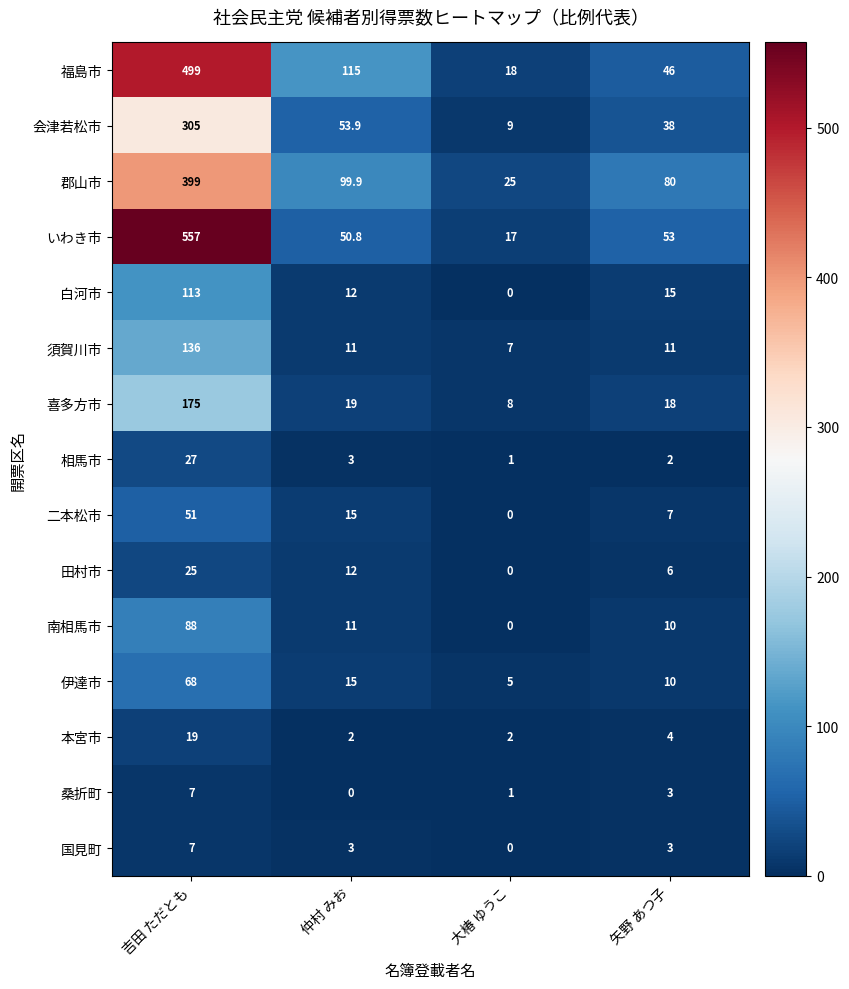

Which series has the largest range (max minus min)?

いわき市